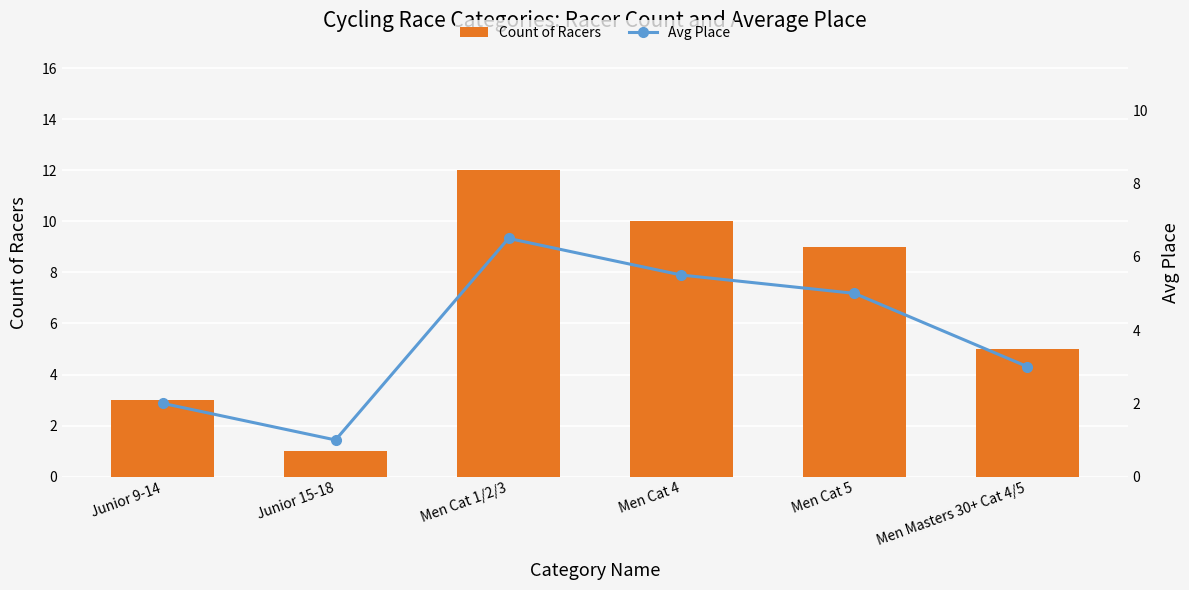

What is the value of the Count of Racers bar at the 3rd from the left?

12